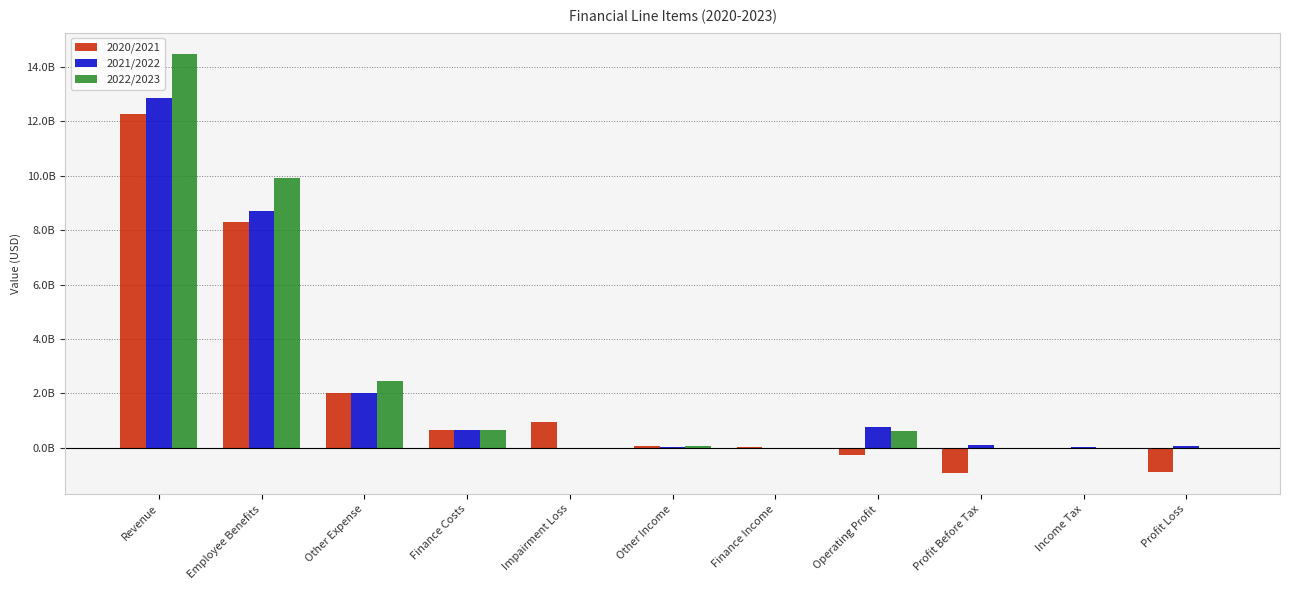

At which label does 2021/2022 first exceed 103000000?

Revenue